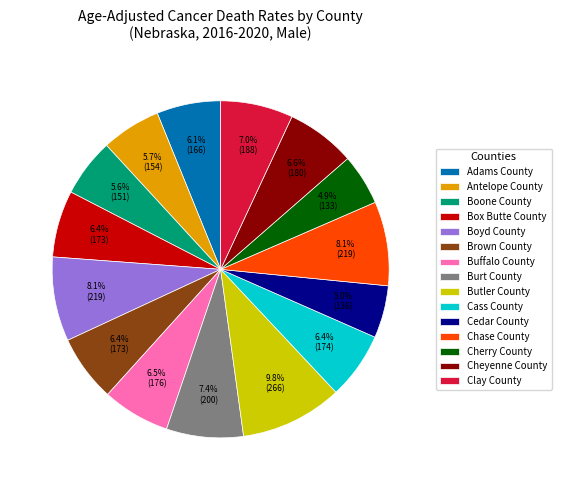

Does Adams County account for over 50% of the chart?

No